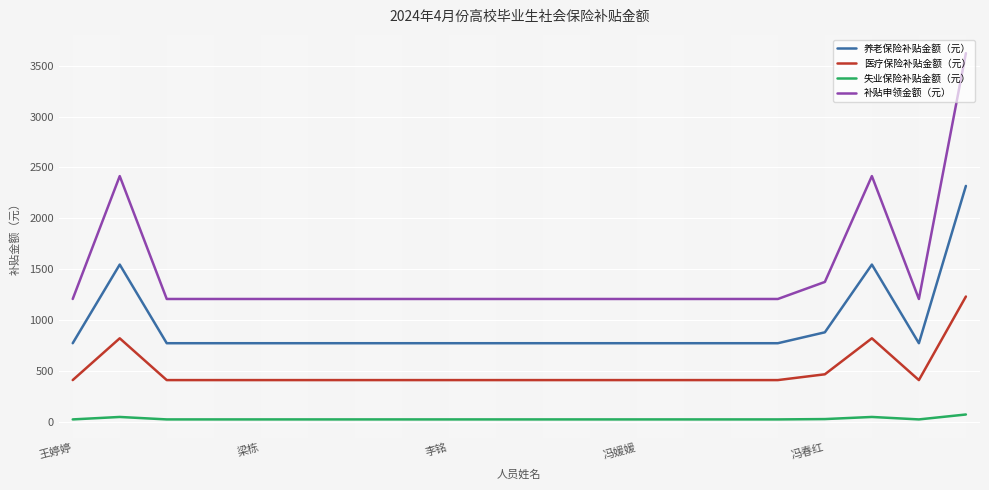

Which series has the largest range (max minus min)?

补贴申领金额（元）